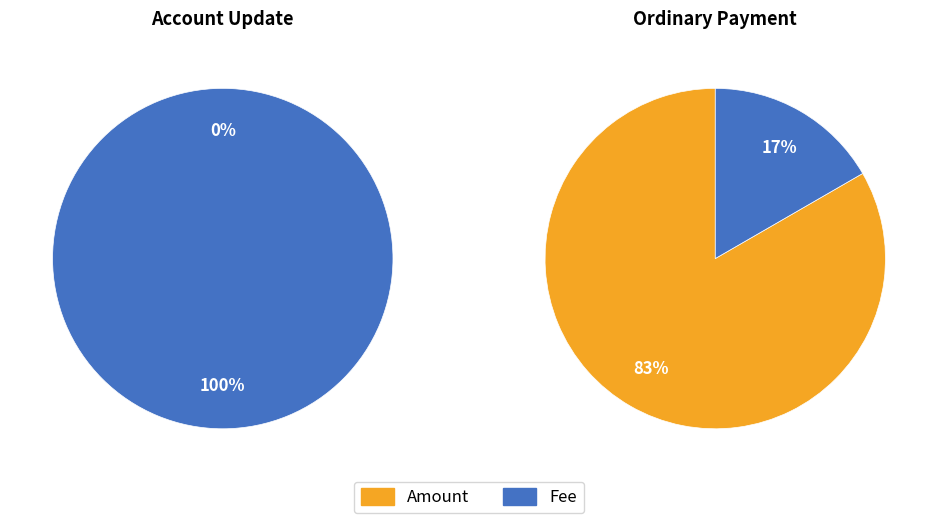

Which slice is the largest?

Amount